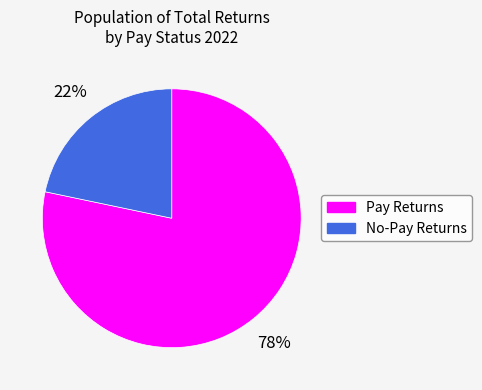

To the nearest percent, what is the combined percentage of Pay Returns and No-Pay Returns?

100%